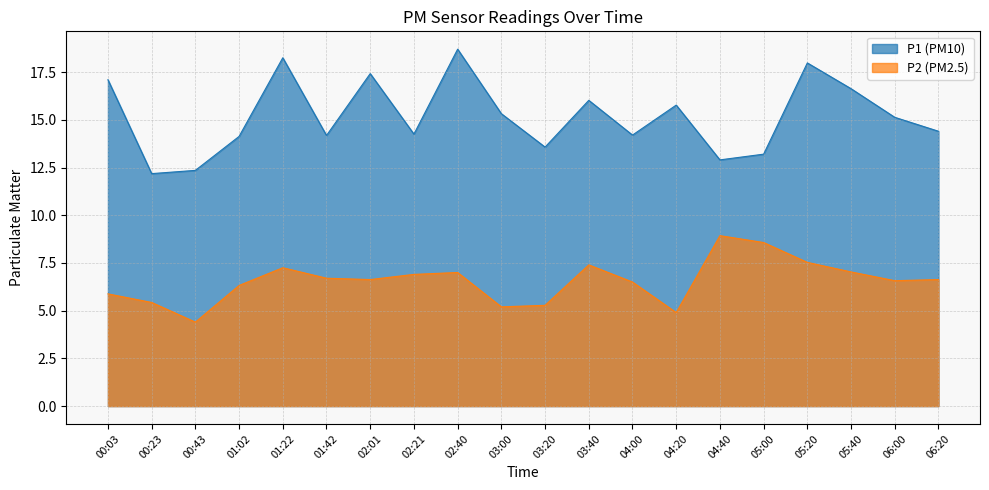

True or false: P1 has a value of 8.6 at 05:40.

False